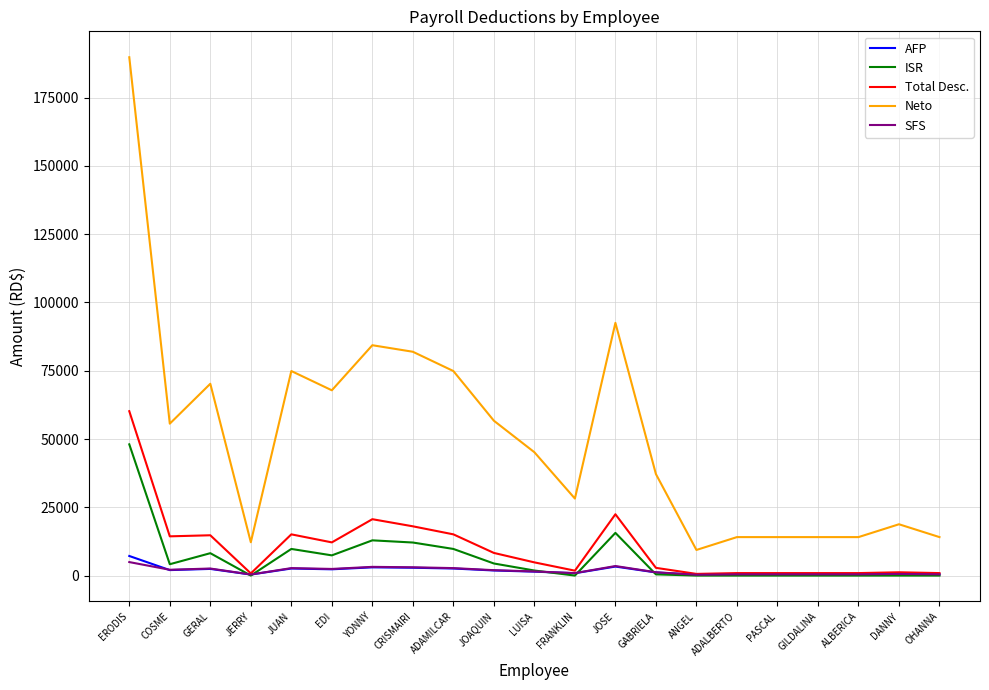

True or false: Neto and SFS intersect in this chart.

False